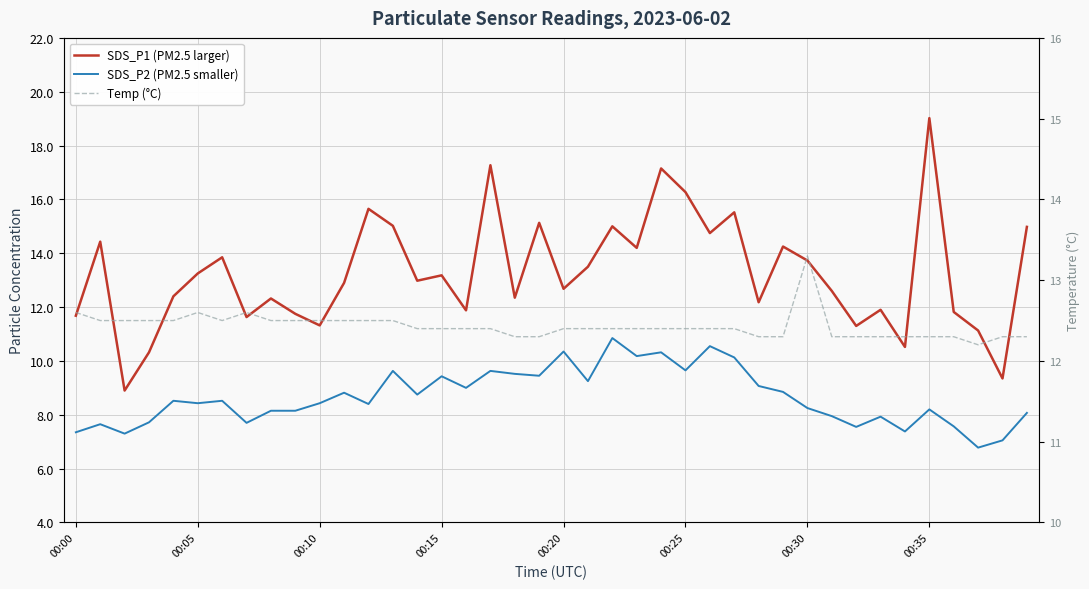

At 8, list the series in order from largest to smallest.

Temp (°C), SDS_P1 (PM2.5 larger), SDS_P2 (PM2.5 smaller)